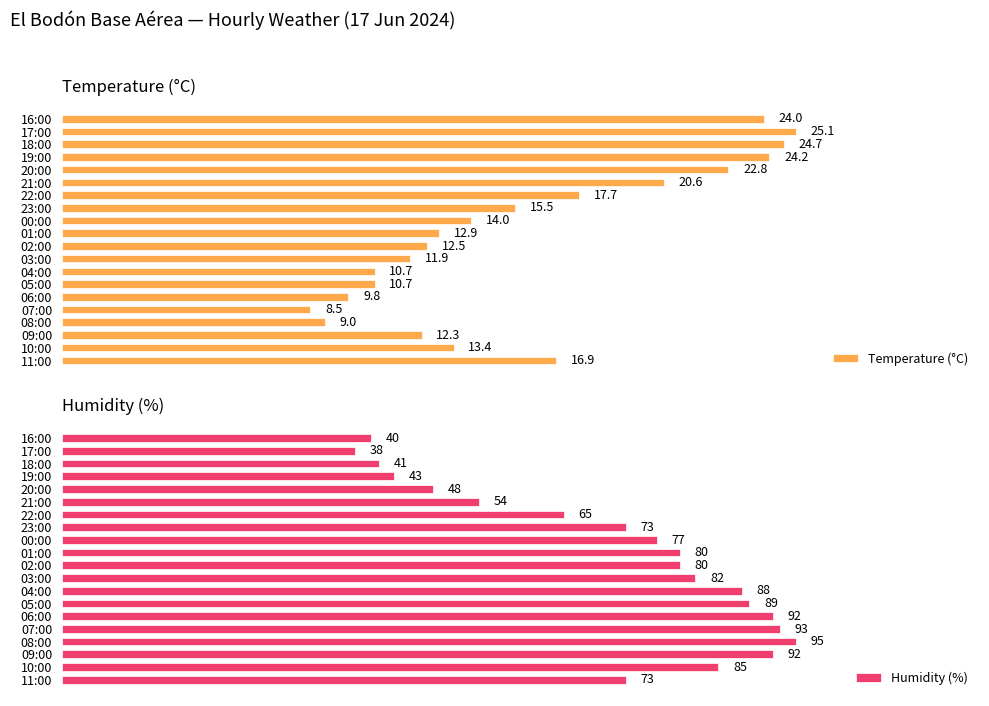

Are the bars grouped side by side (vs. stacked)?

Yes